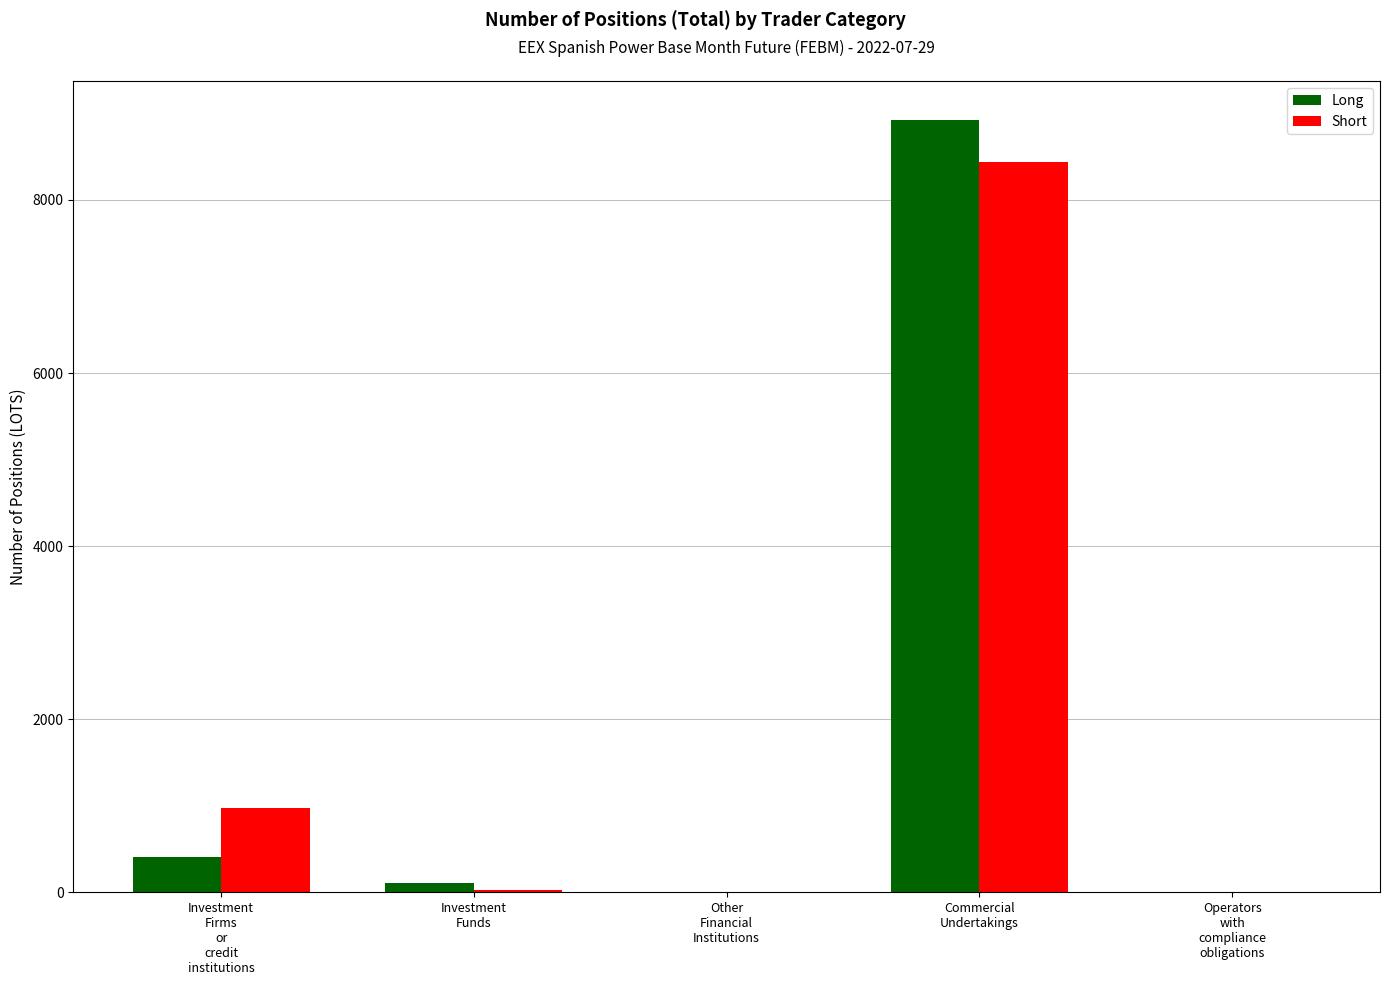

What is the greatest value displayed?

8927